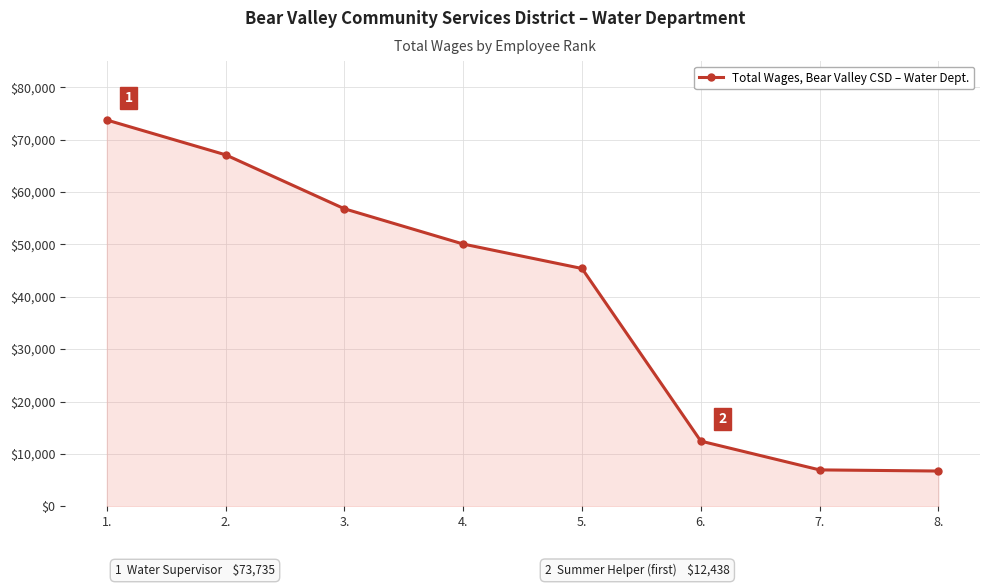

What is the difference between the values at 3. and 8.?

50063